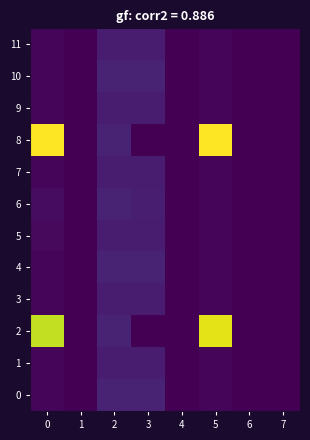

At how many categories does at least one series exceed 18260?

2